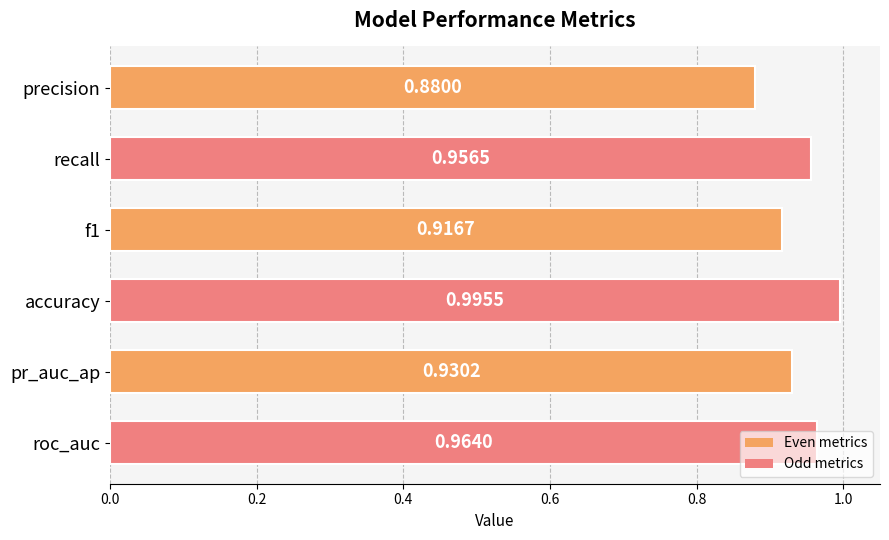

How many bars are there in total?

6